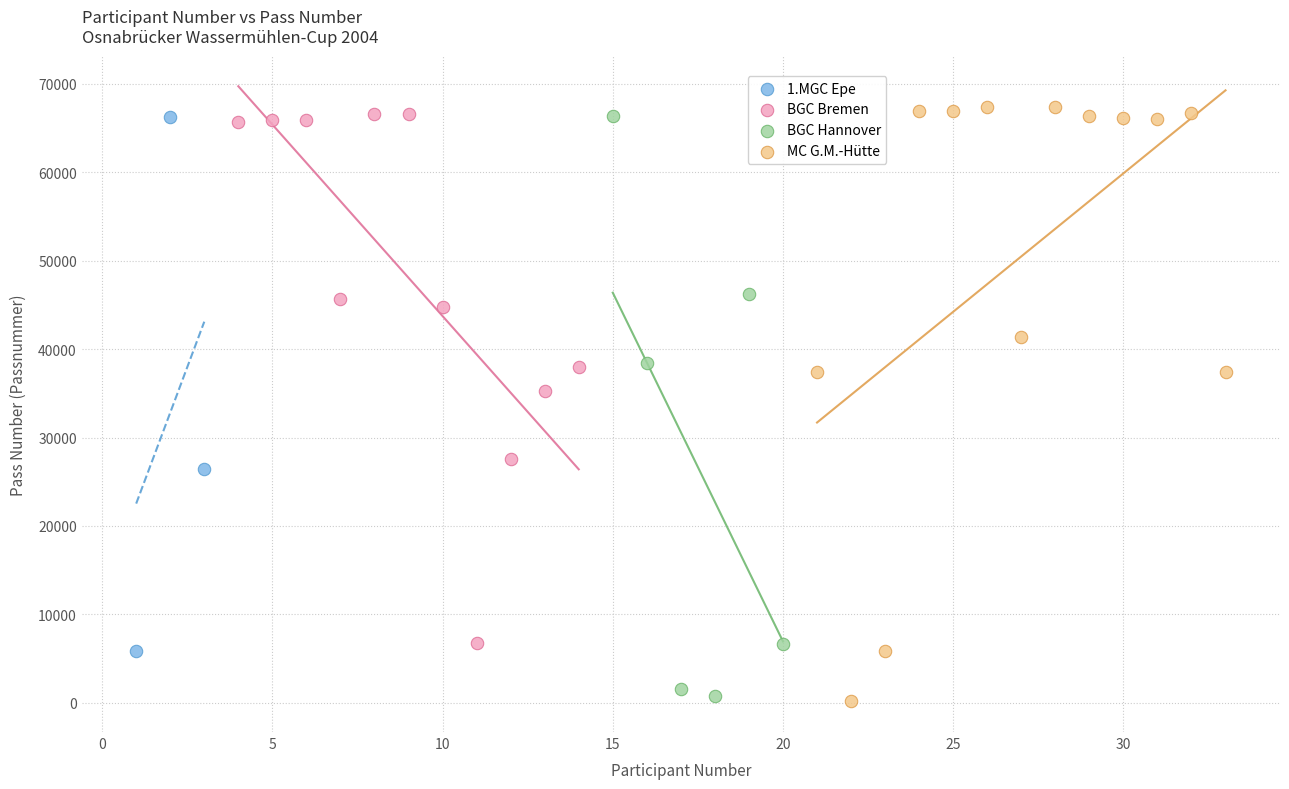

What are all the series names shown in the legend?

1.MGC Epe, BGC Bremen, BGC Hannover, MC G.M.-Hütte